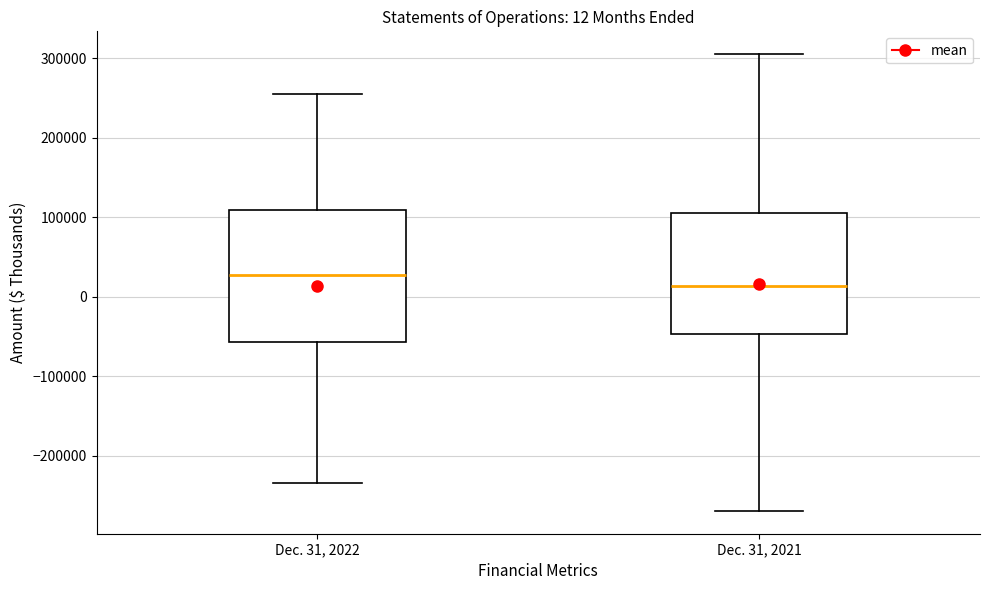

Which box's median line is the lowest?

Dec. 31, 2021